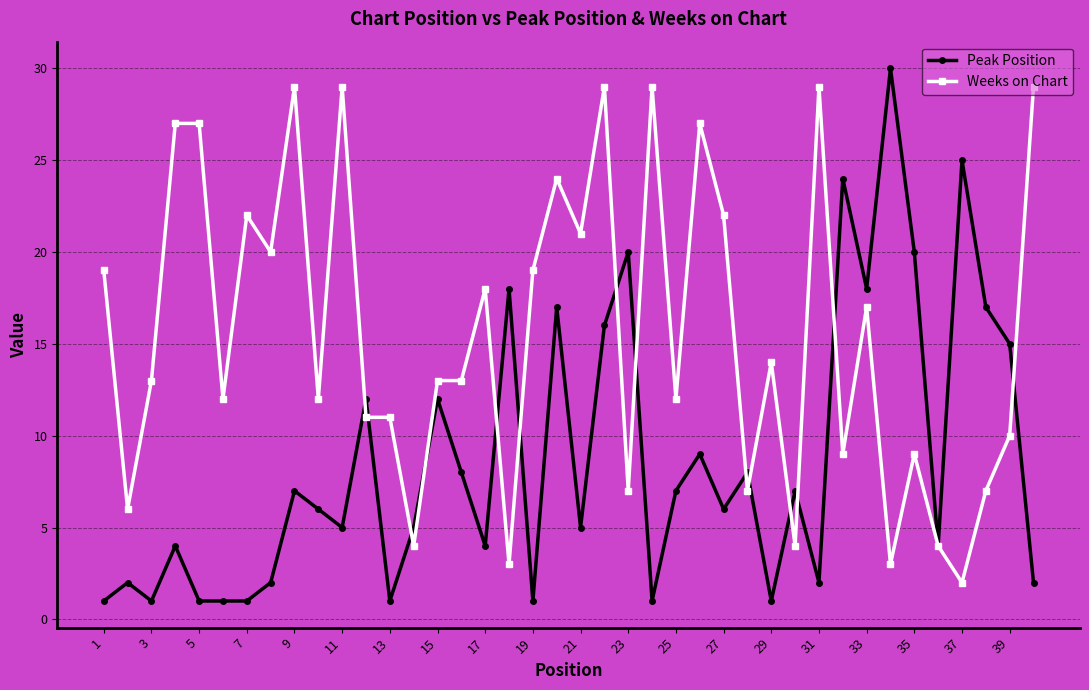

True or false: Peak Position has more than 0 interior local peaks.

True